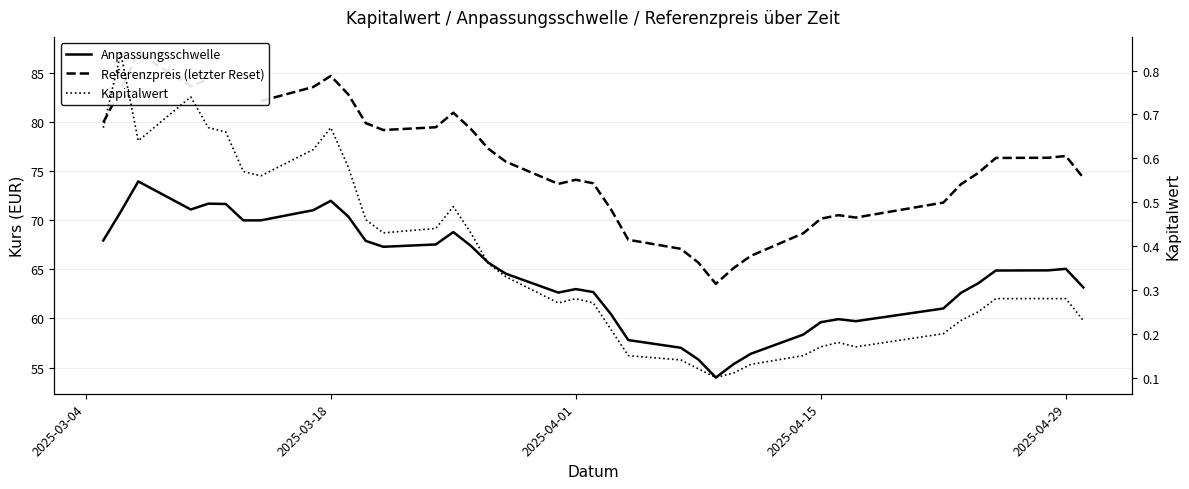

Which series has the largest total across all categories?

Anpassungsschwelle